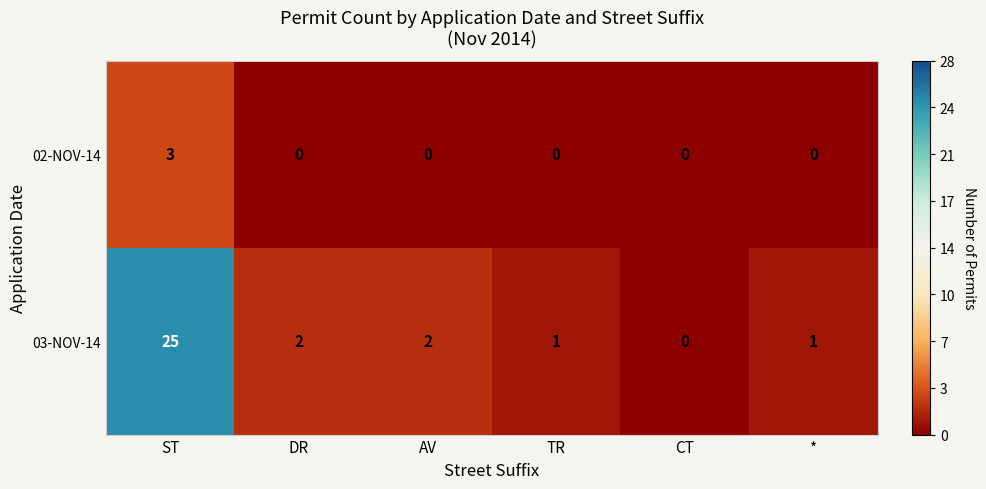

What is the total value across all series at AV?

2